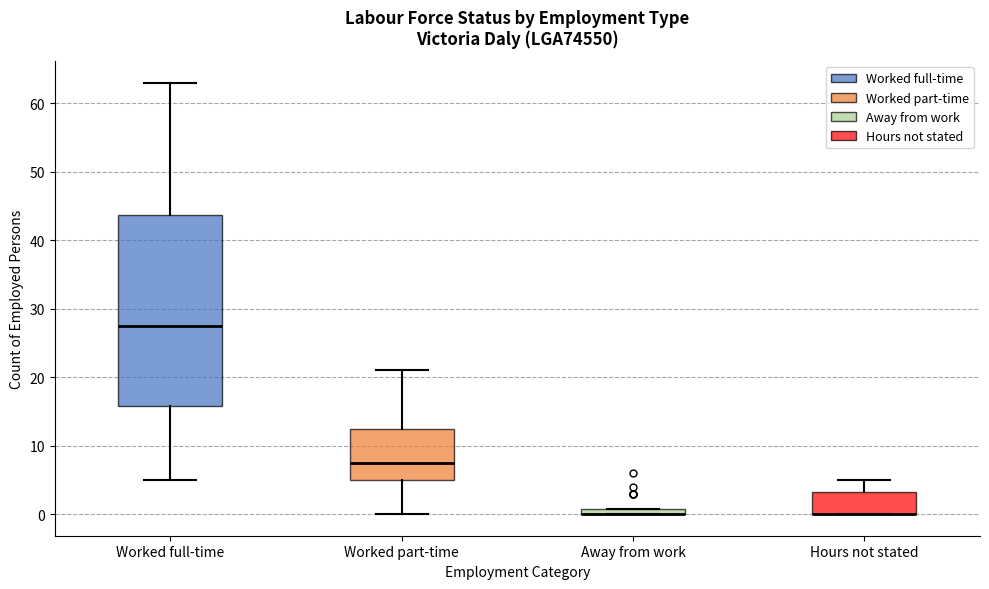

Where is the lower edge of the box for Worked full-time on the y-axis? The values are not printed on the chart, so give them approximately, as read against the axis.

16